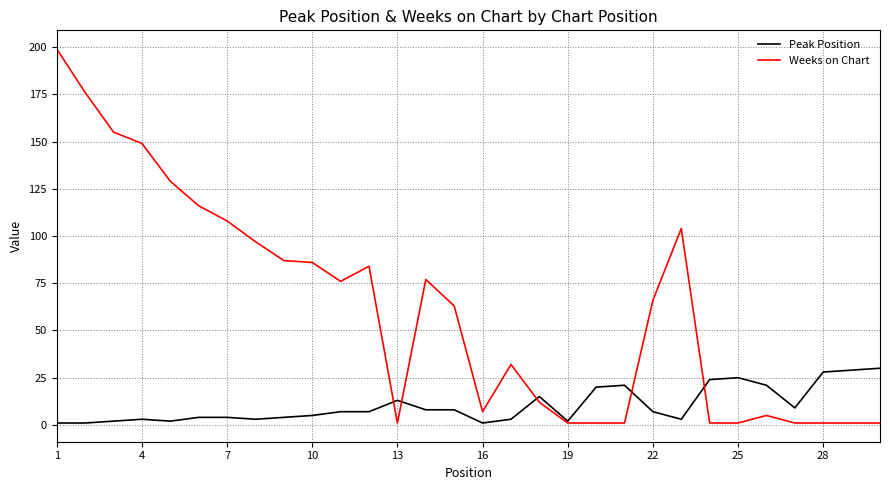

Which series has the widest spread of values?

Weeks on Chart